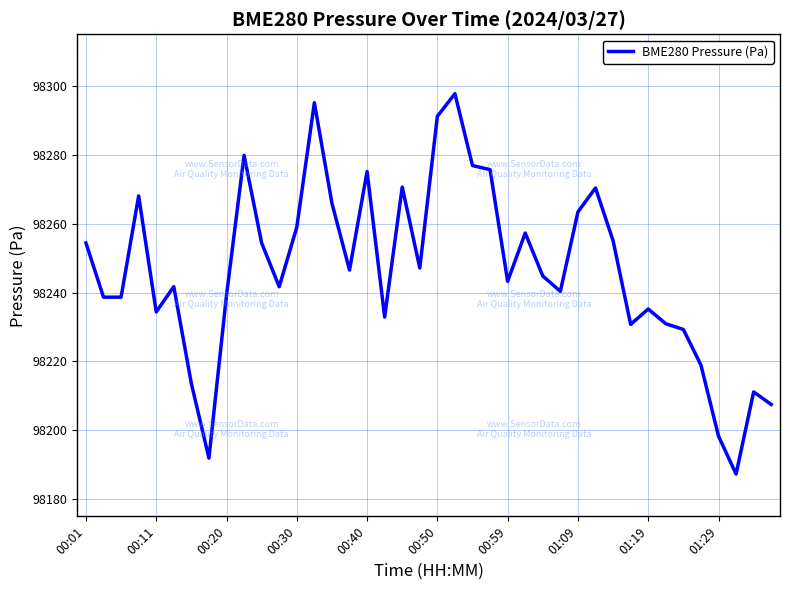

What is the difference between the maximum and minimum values?

110.5